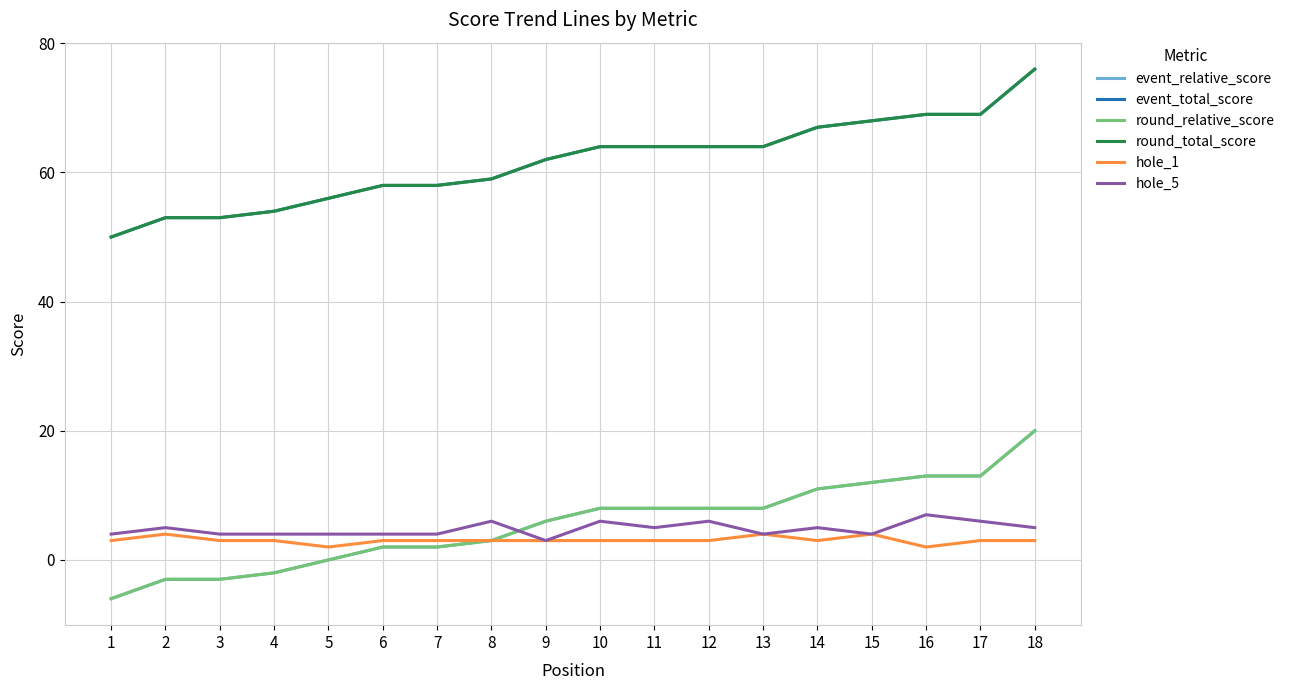

What is the sum of the round_relative_score values at 16 and 17?

26